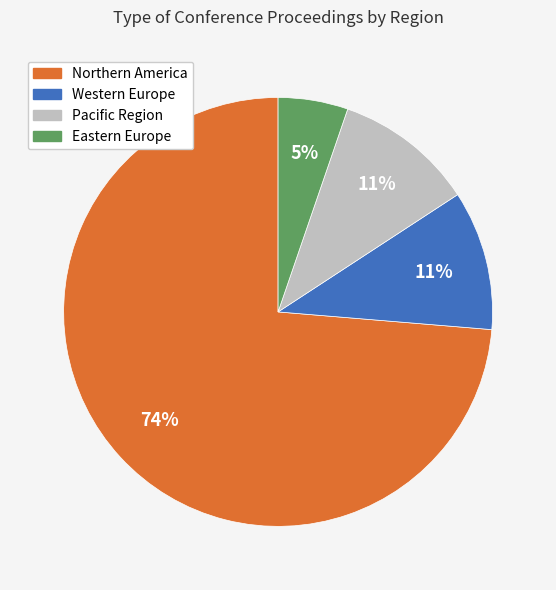

To the nearest percent, what is the average slice percentage?

25%